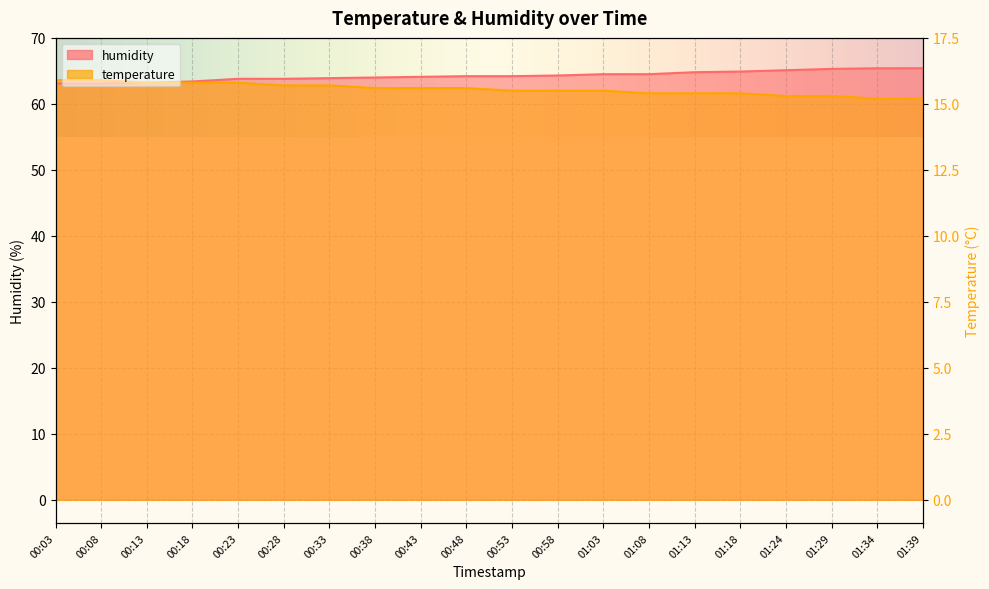

True or false: humidity has a value of 65.4 at 01:39.

True